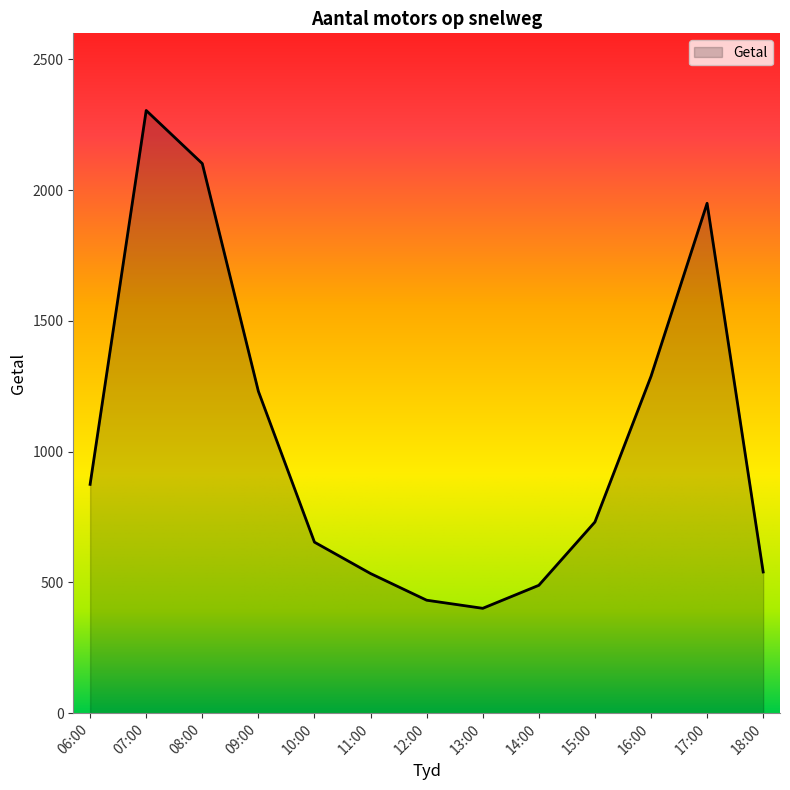

The chart shows a value of 731 at 15:00. True or false?

True